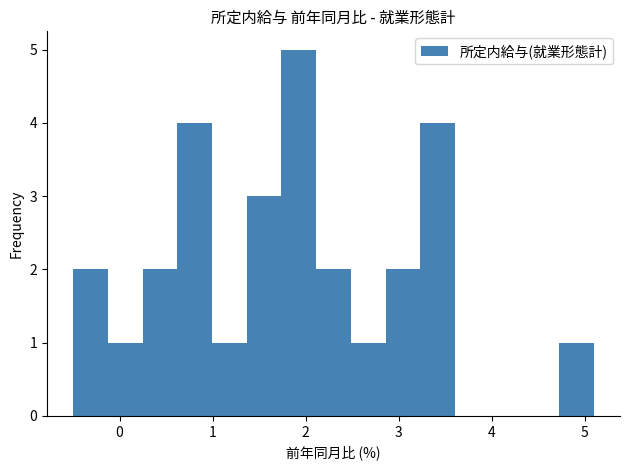

Around what value on the x-axis is the tallest bar? Give the approximate position of its centre, as read against the axis.

1.9